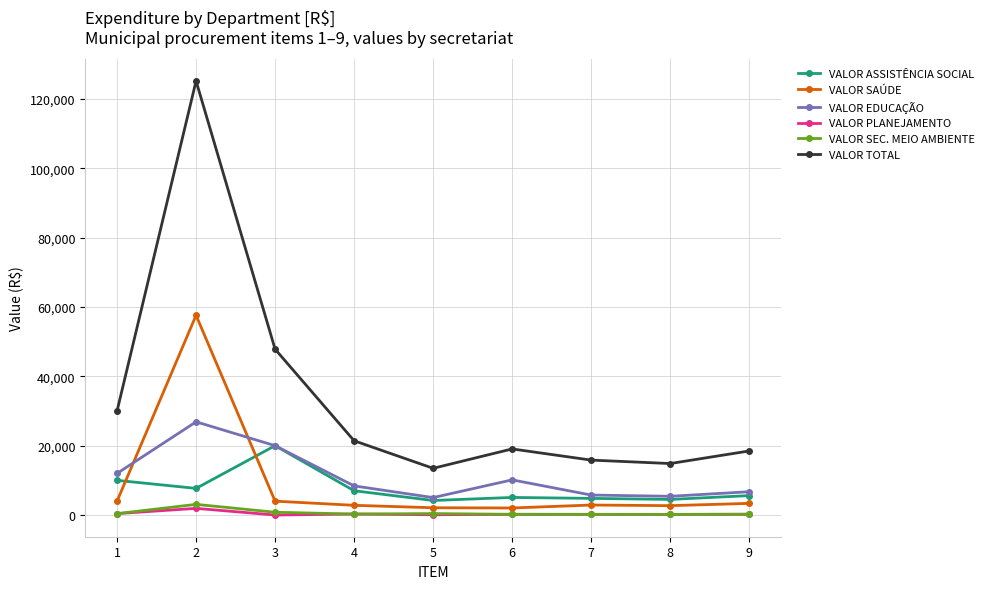

What is the maximum value for VALOR TOTAL?

125203.6